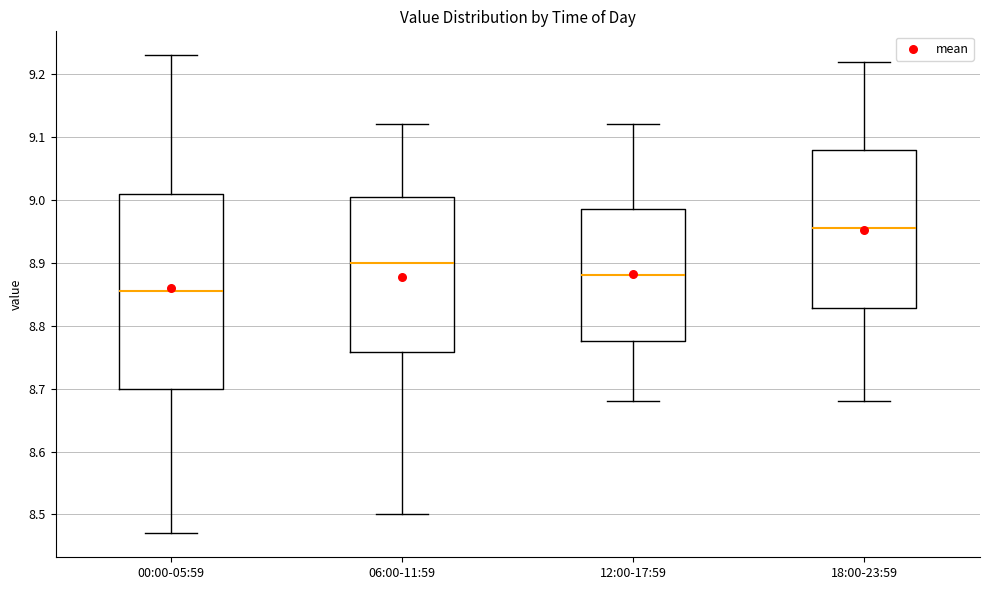

Reading left to right, read every box against the y-axis: the position of its median line, the range the box covers, and the ends of its whiskers. The values are not printed on the chart, so give them approximately, as read against the axis.

00:00-05:59: median 8.86, box 8.70 to 9.01, whiskers 8.47 to 9.23
06:00-11:59: median 8.90, box 8.76 to 9.01, whiskers 8.50 to 9.12
12:00-17:59: median 8.88, box 8.78 to 8.99, whiskers 8.68 to 9.12
18:00-23:59: median 8.96, box 8.83 to 9.08, whiskers 8.68 to 9.22